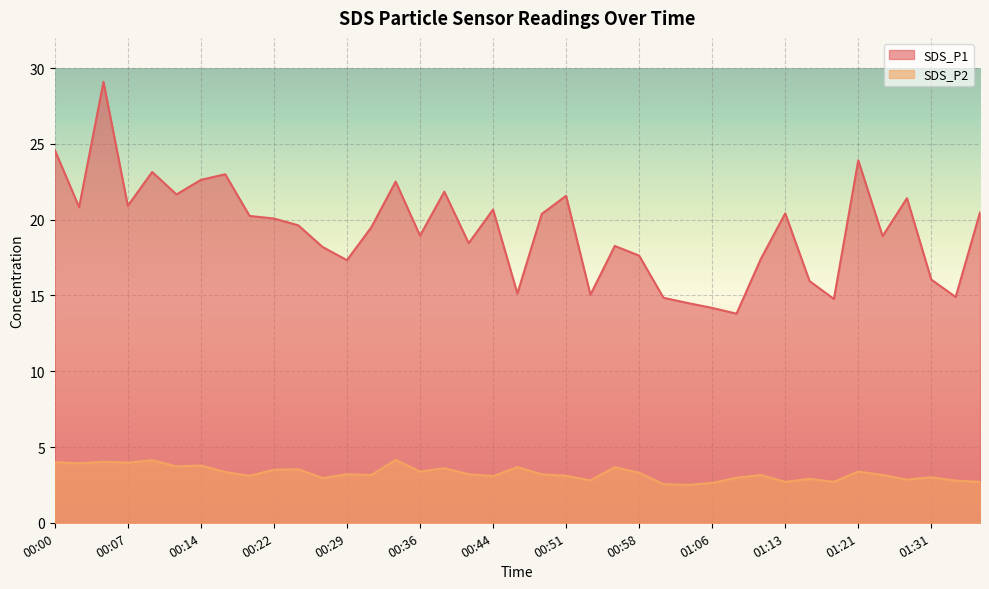

Rank the series by their maximum value, from lowest to highest.

SDS_P2, SDS_P1